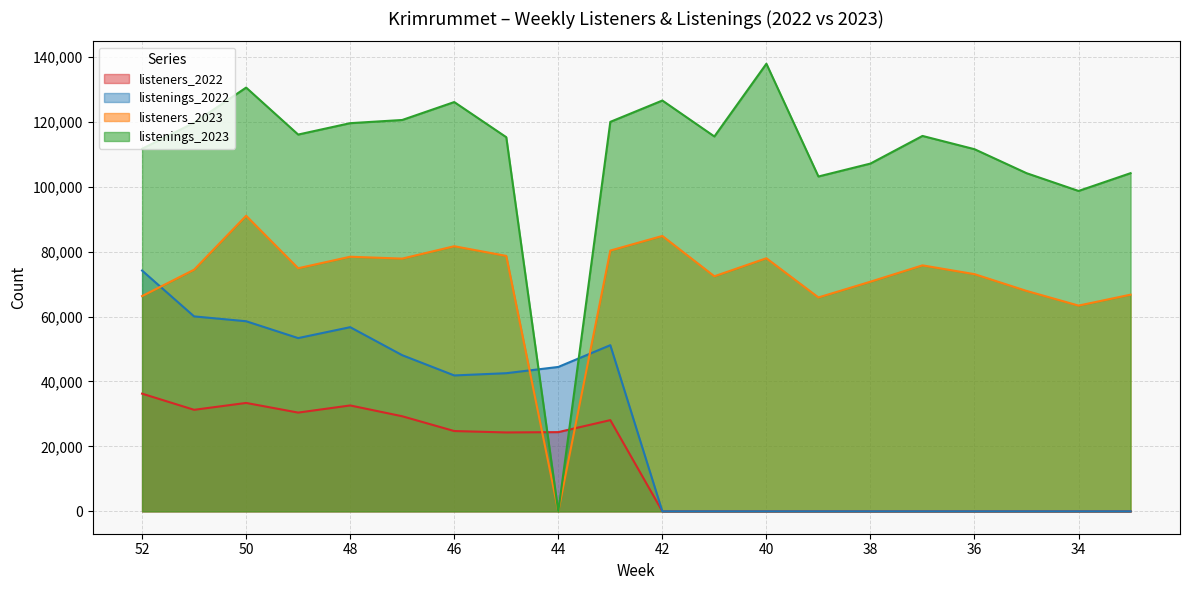

At which category does listeners_2022 reach its first local valley?

51